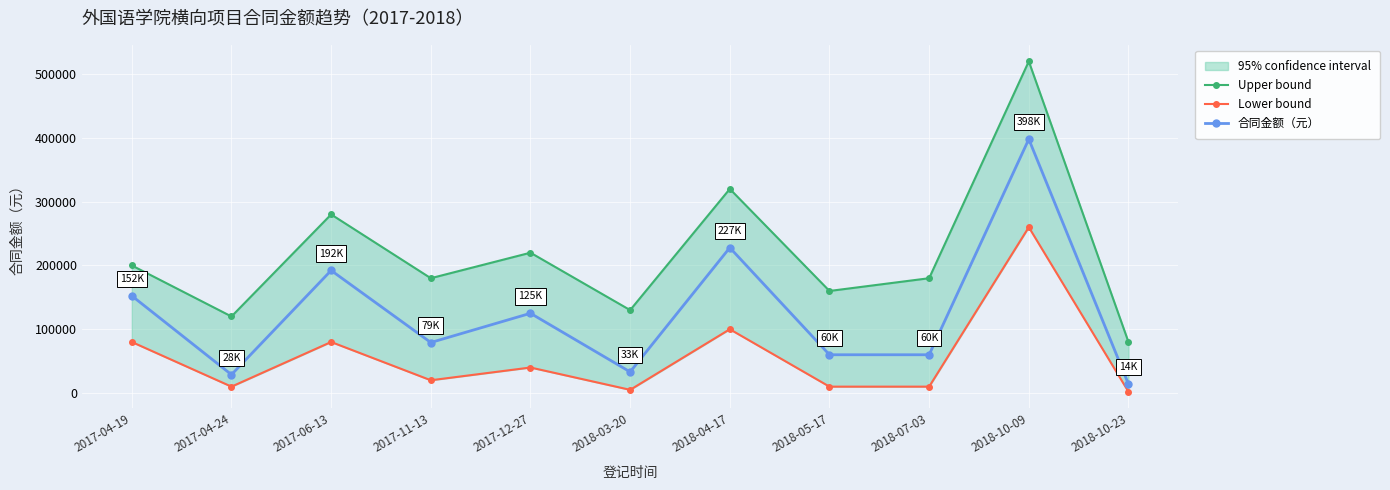

True or false: 合同金额（元） and Upper bound cross at least once.

False